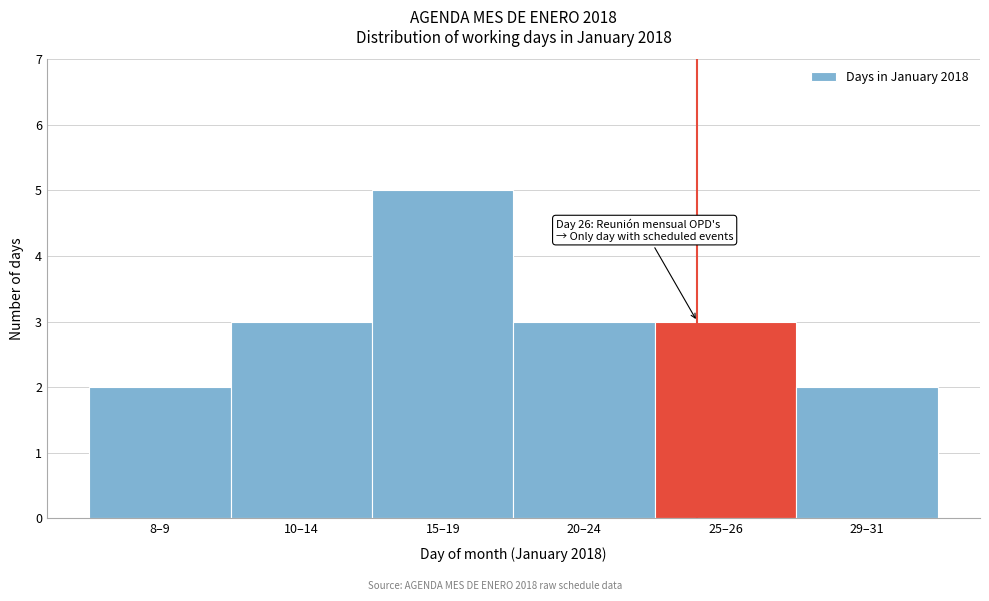

Reading left to right, extract all data points from this chart.

2	3	5	3	3	2